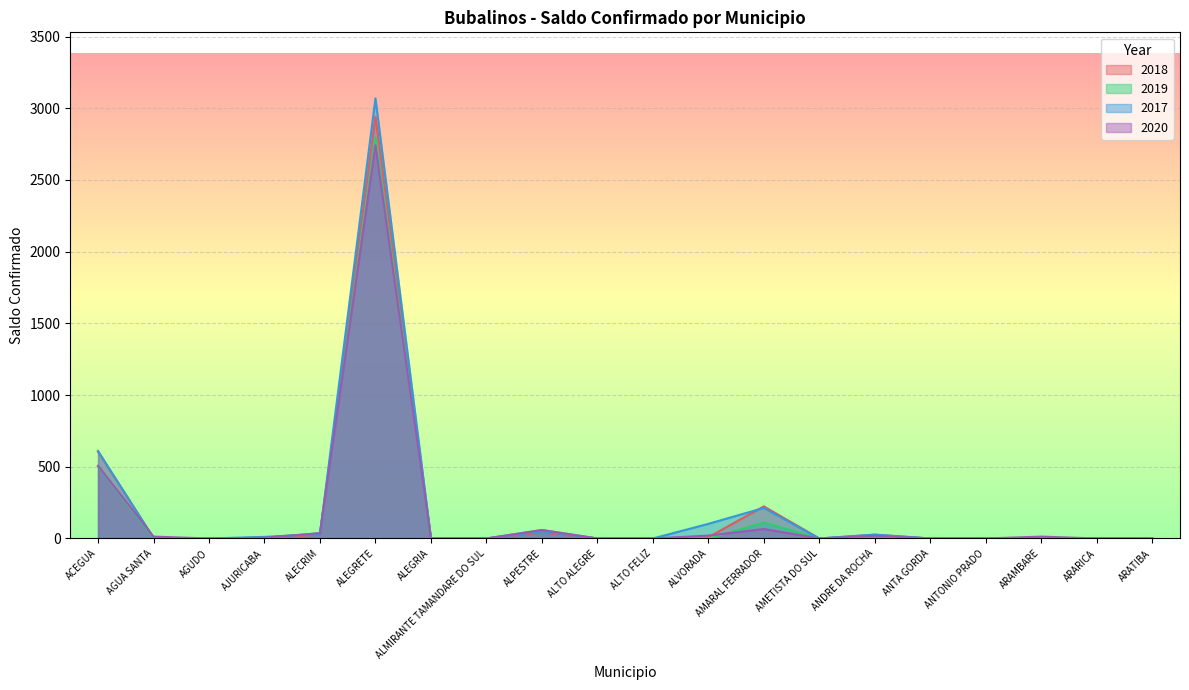

Which series changed the most between ALPESTRE and ANDRE DA ROCHA?

2019